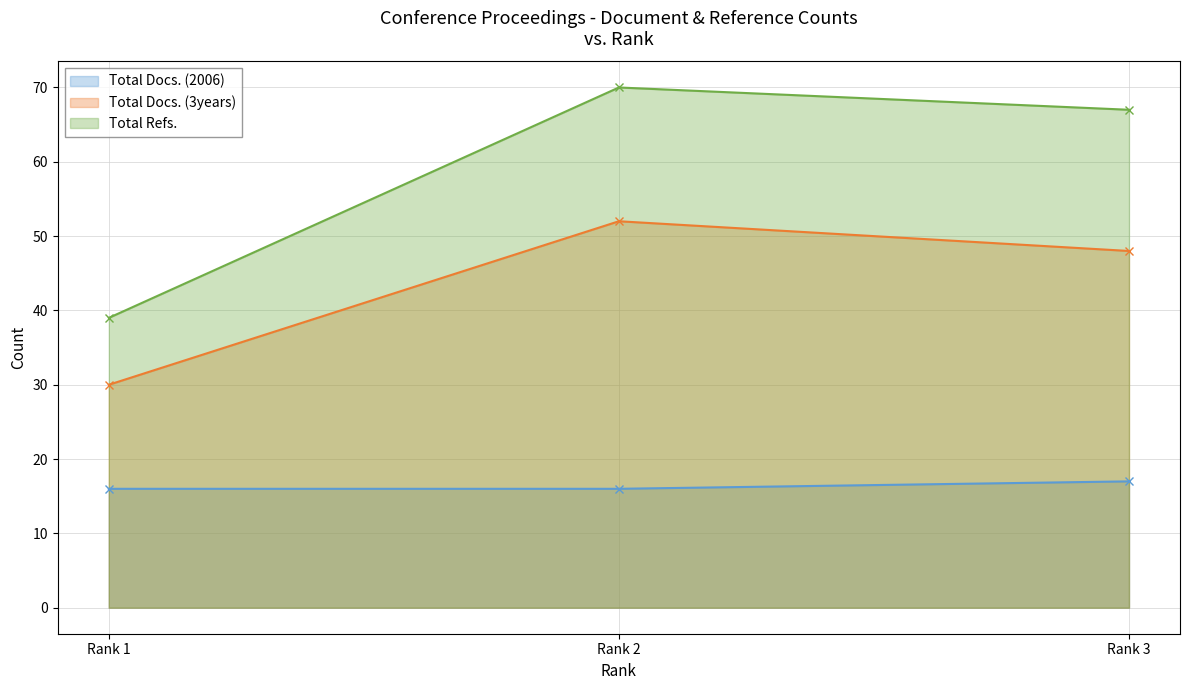

Rank the series at Rank 2 from highest to lowest value.

Total Refs., Total Docs. (3years), Total Docs. (2006)